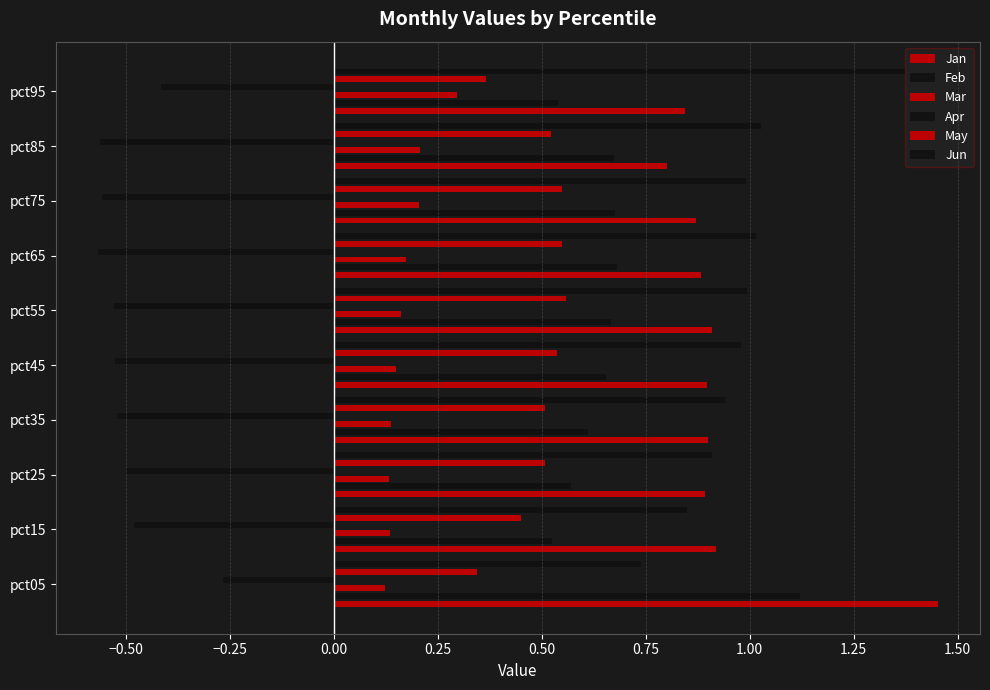

Rank the series by their maximum value, from lowest to highest.

Apr, Mar, May, Feb, Jun, Jan